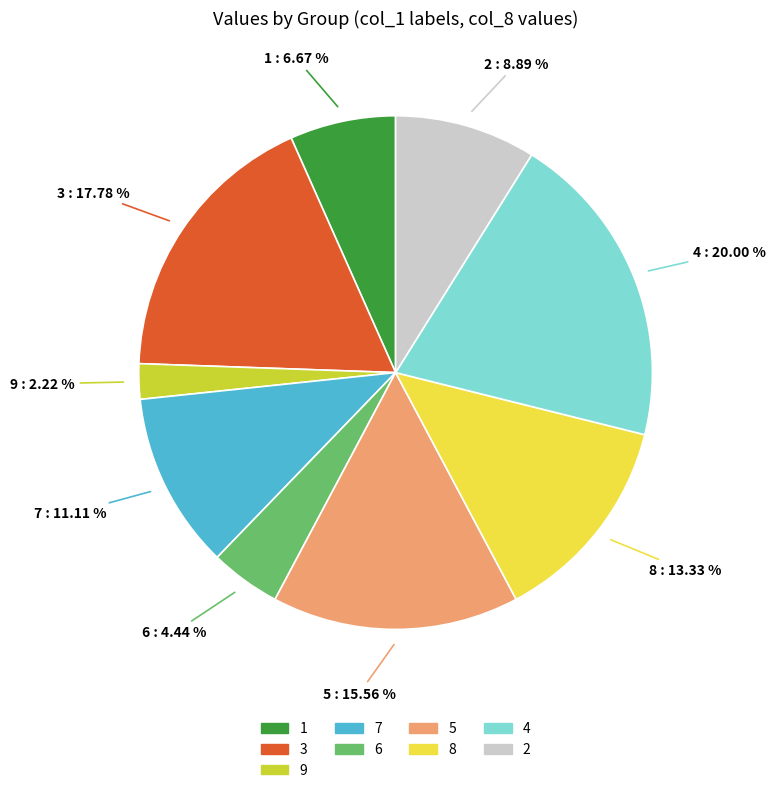

How many slices are in this pie chart?

9